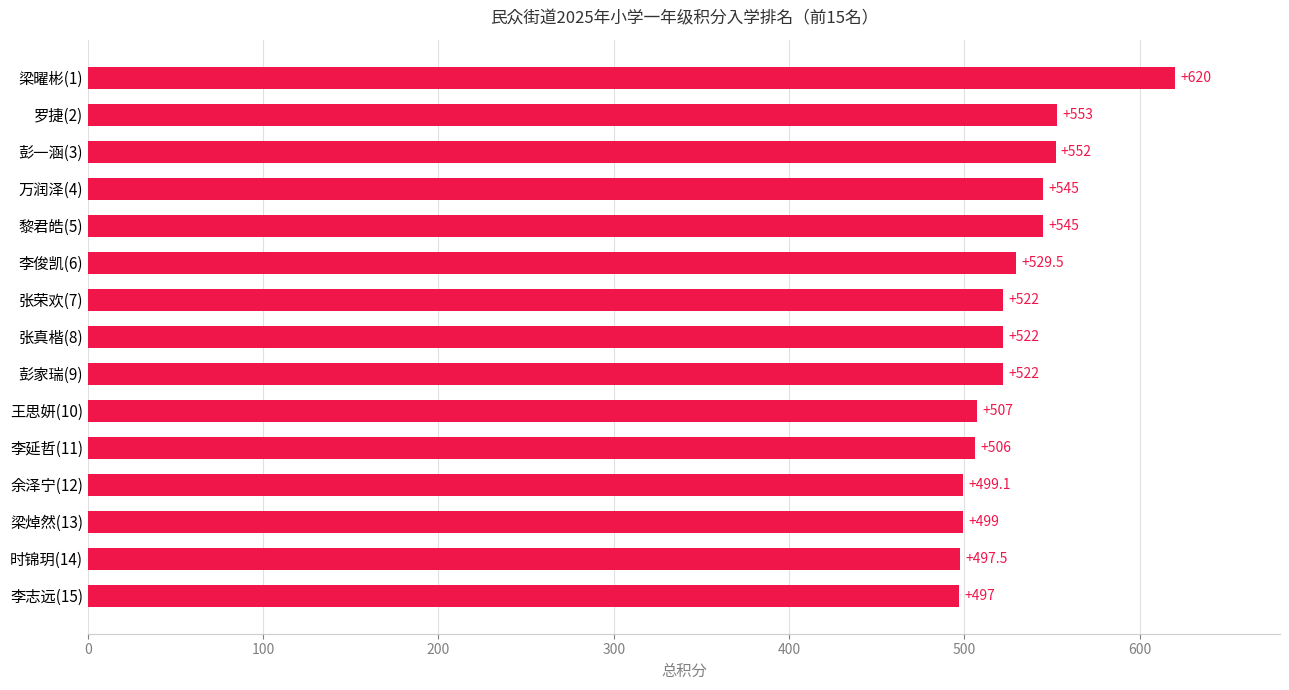

What is the ratio of the value at 彭家瑞(9) to the value at 张荣欢(7)?

1.0